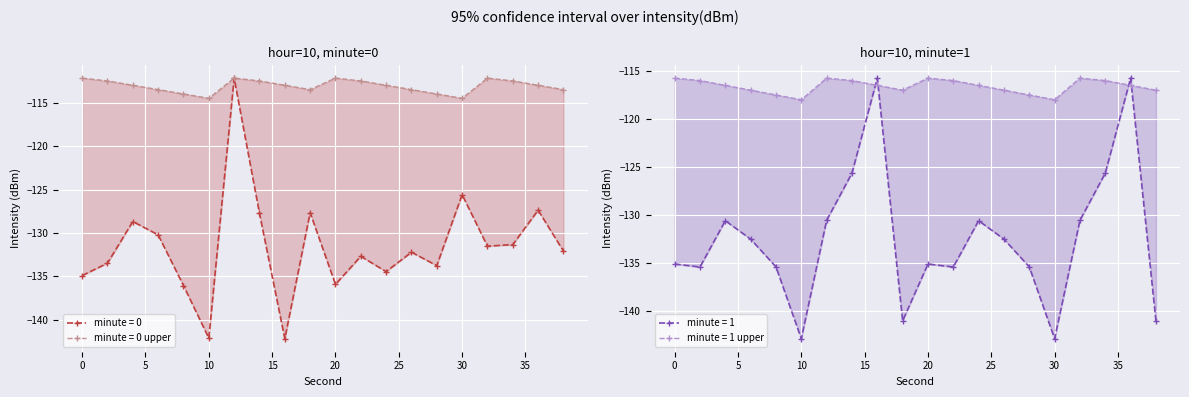

Rank the categories by minute=0_upper value from highest to lowest.

0, 12, 20, 32, 2, 14, 22, 34, 4, 16, 24, 36, 6, 18, 26, 38, 8, 28, 10, 30